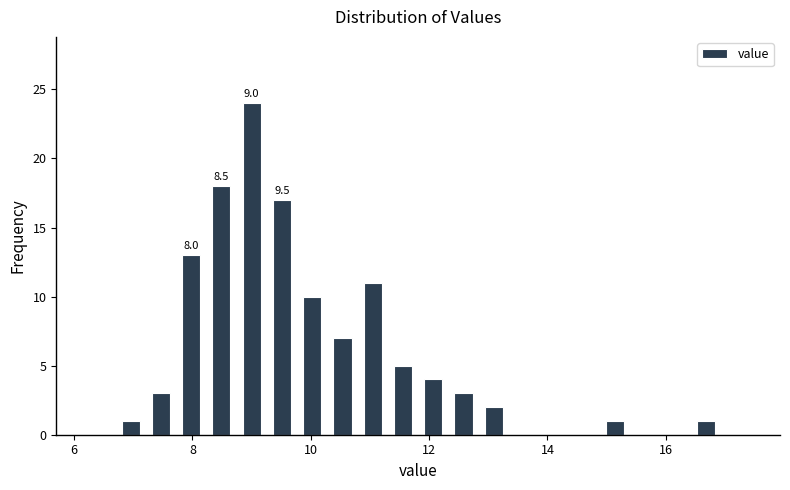

Around what value on the x-axis is the tallest bar? Give the approximate position of its centre, as read against the axis.

9.0